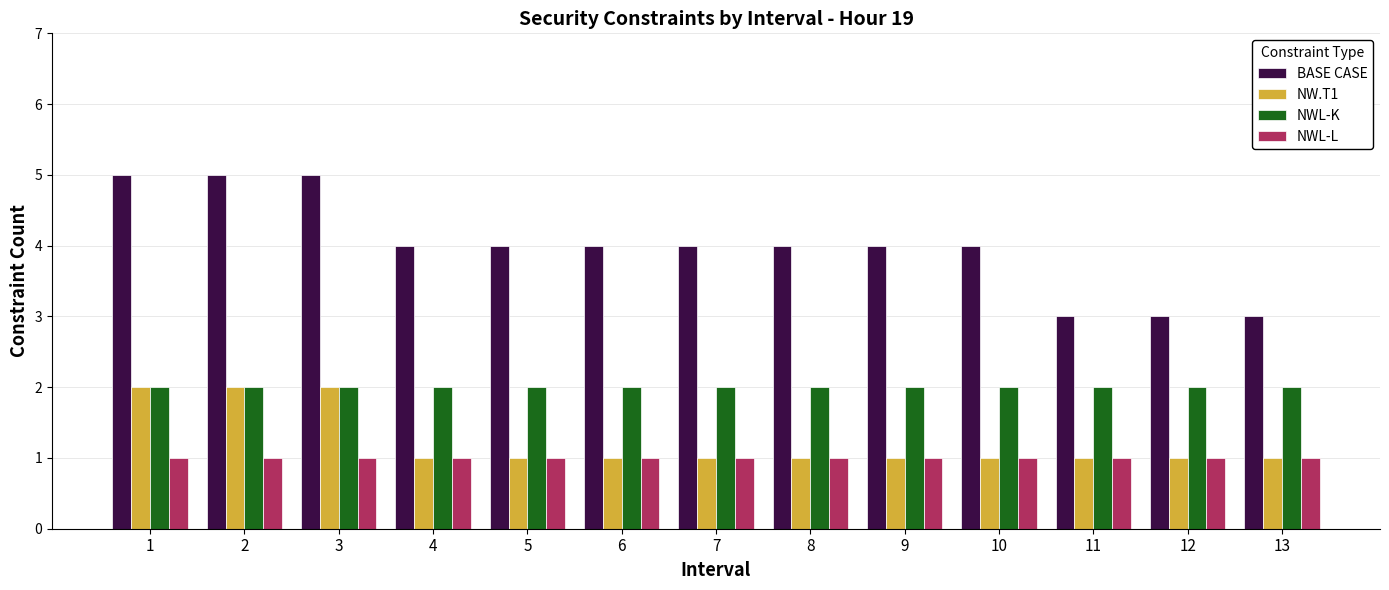

What is the value of the NW.T1 bar at the 1st from the left?

2